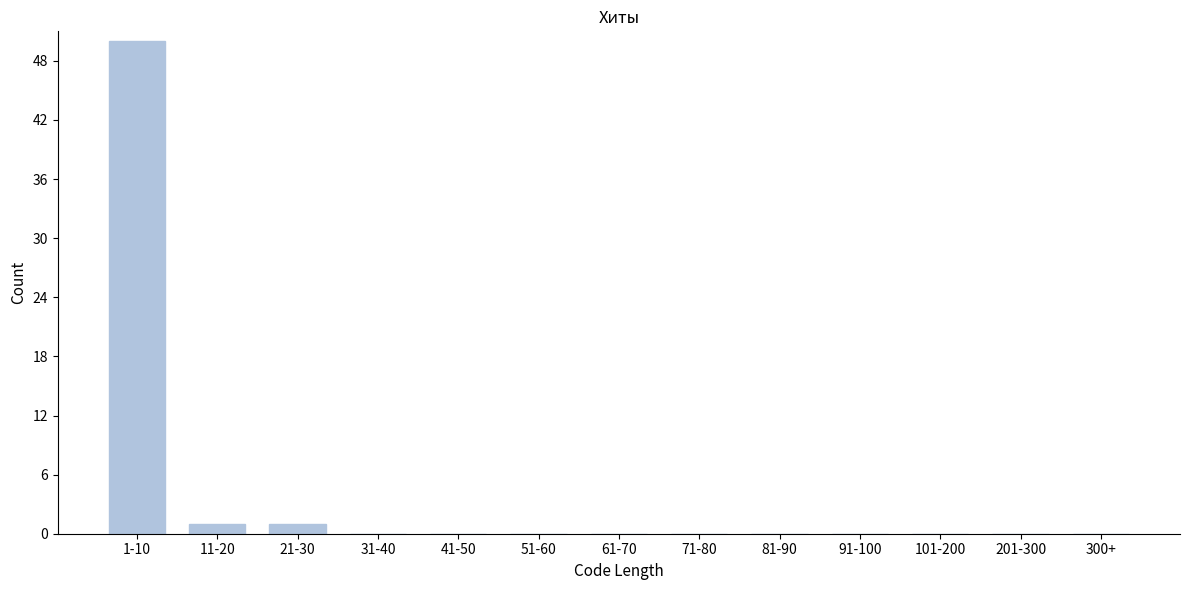

Reading left to right, what are all the values shown in this chart?

1-10=50	11-20=1	21-30=1	31-40=0	41-50=0	51-60=0	61-70=0	71-80=0	81-90=0	91-100=0	101-200=0	201-300=0	300+=0